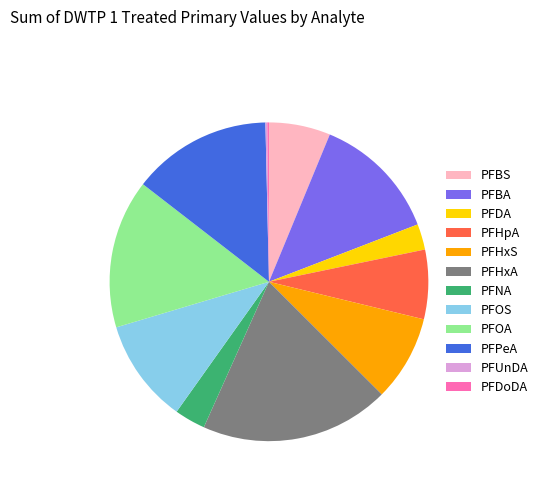

The PFPeA slice represents 1% of the pie. True or false?

False